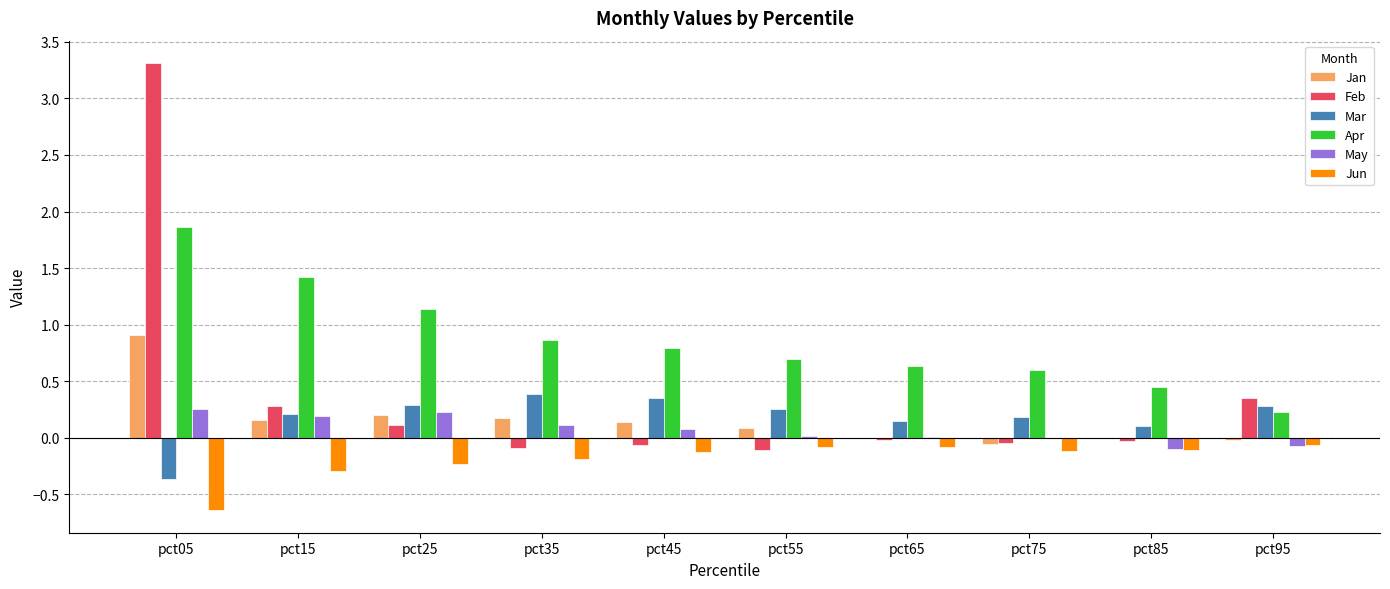

How many series are shown in this chart?

6